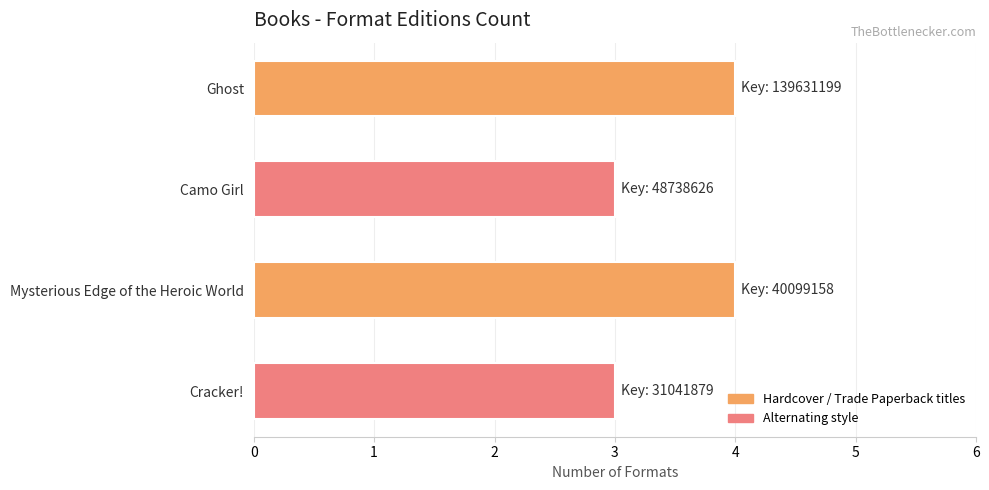

What is the difference between the maximum and minimum values?

1